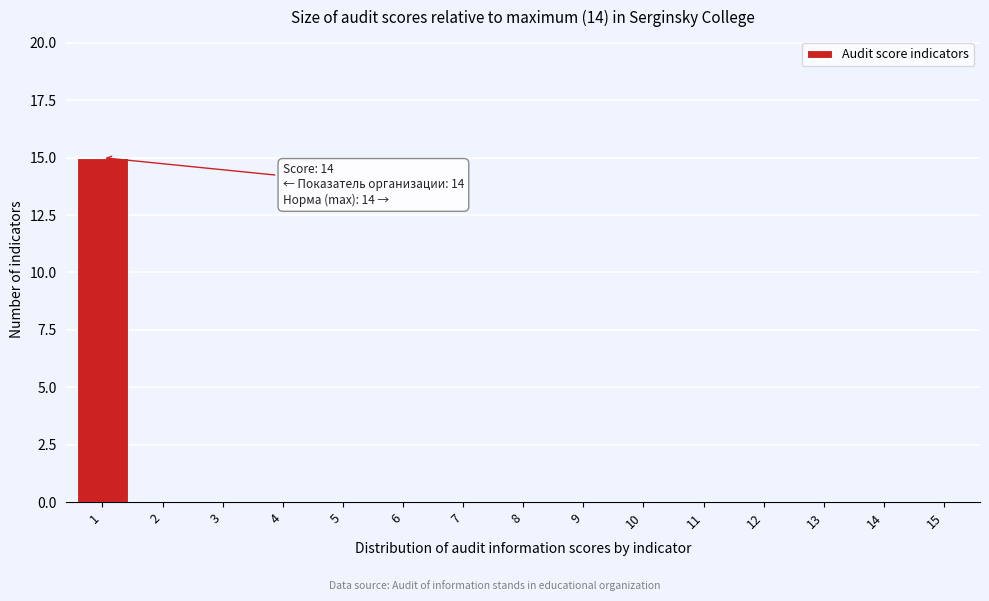

Reading left to right, transcribe all the data shown in this chart.

1=15	2=0	3=0	4=0	5=0	6=0	7=0	8=0	9=0	10=0	11=0	12=0	13=0	14=0	15=0